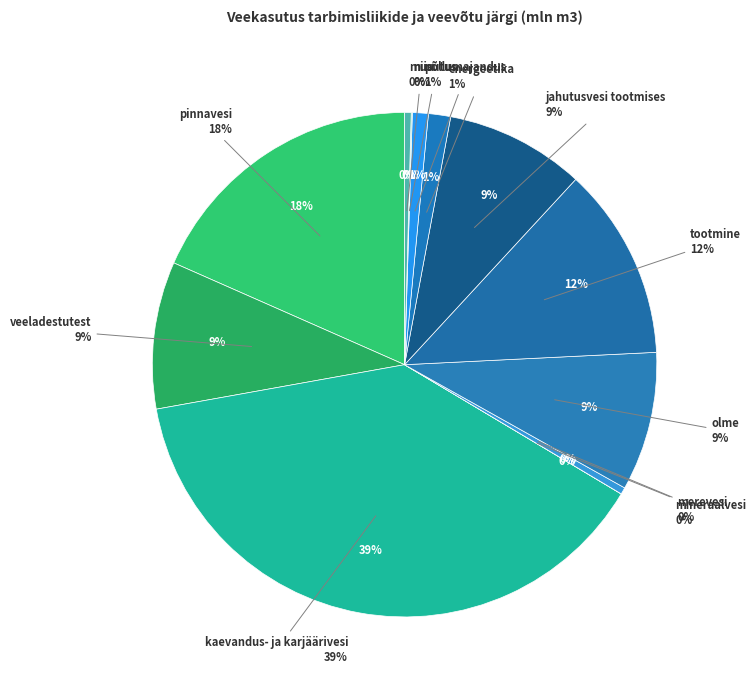

Does niisutus represent more than half of the total?

No